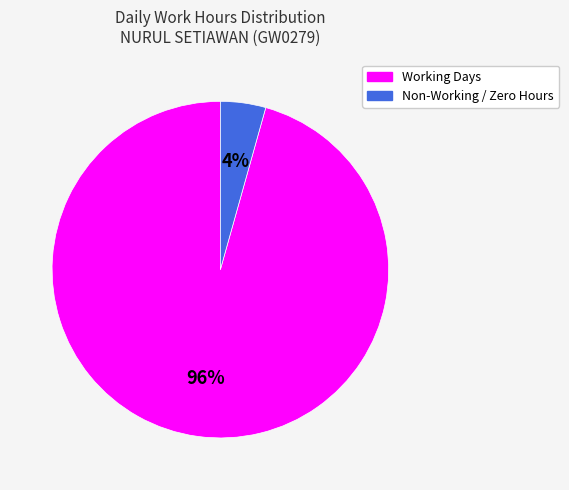

Is there a majority slice in this chart?

Yes